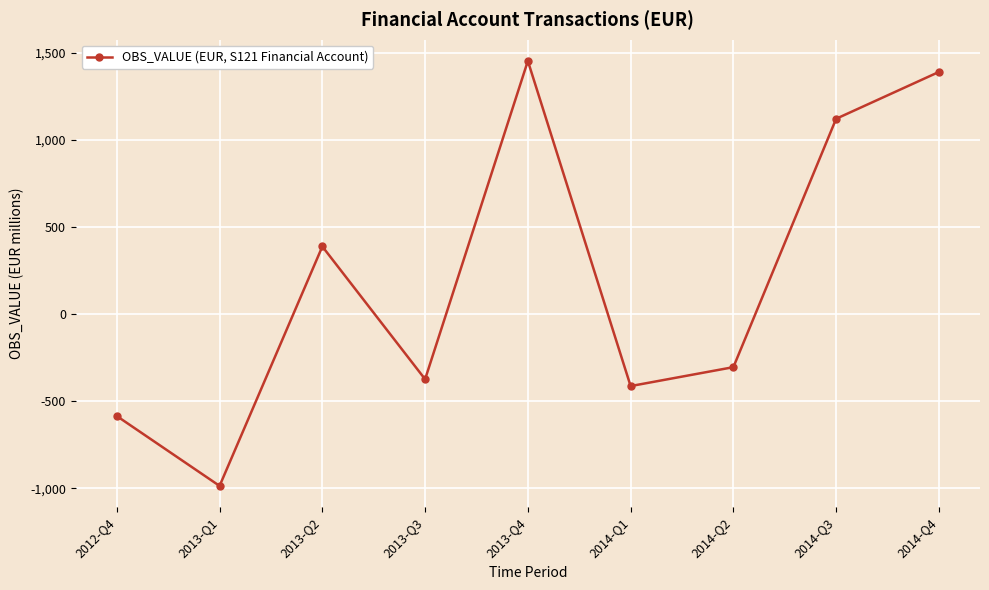

At which category does the chart reach its peak across all series?

2013-Q4